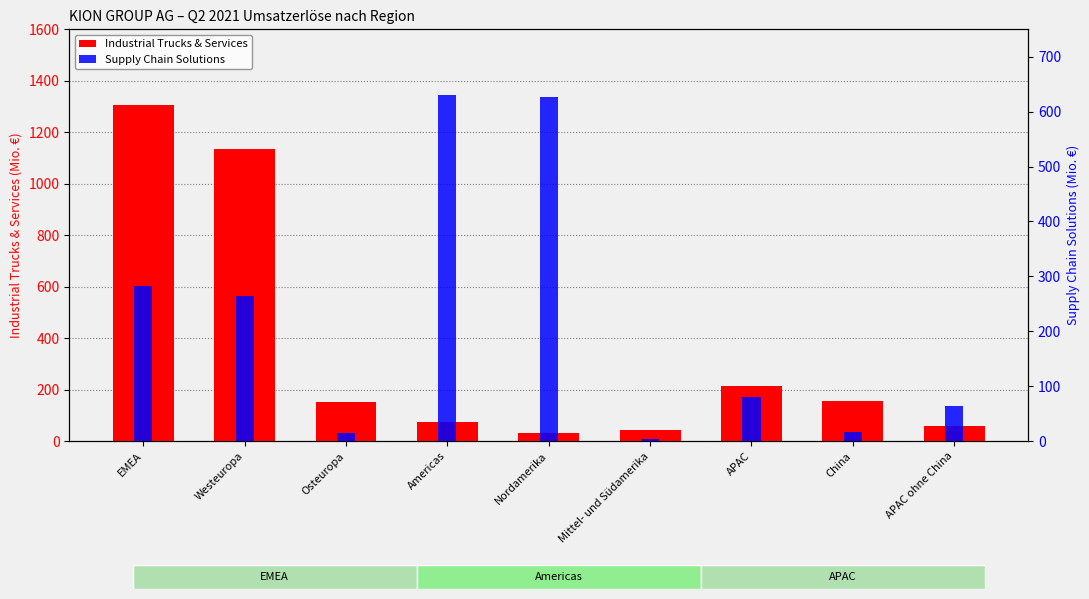

What is the maximum value for Industrial Trucks & Services?

1307.6